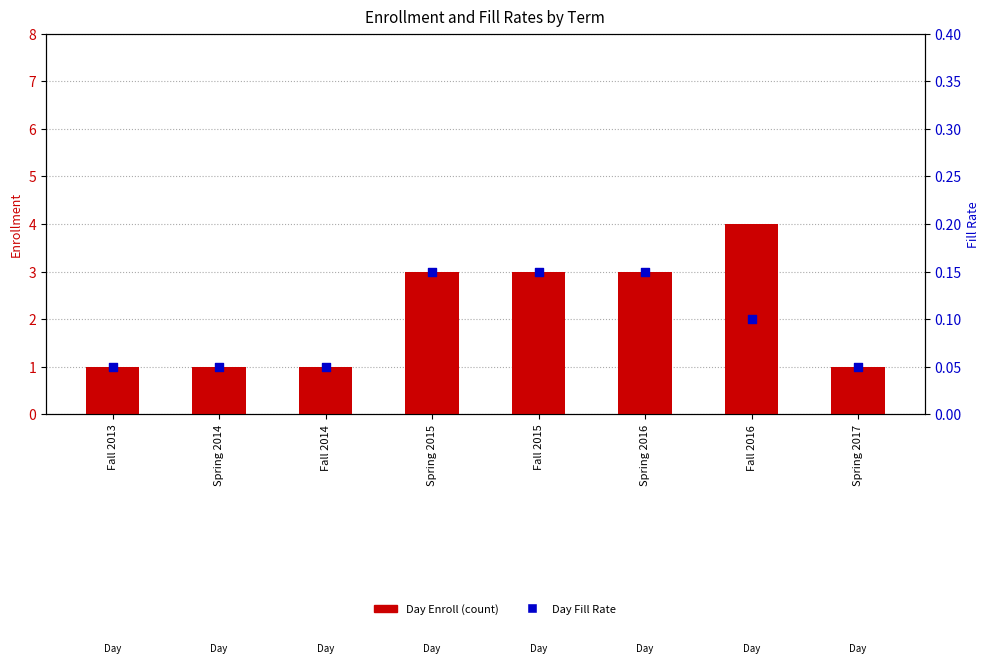

Is the value of Day Enroll at Spring 2017 greater than the value of Day Fill Rate at Spring 2016?

Yes